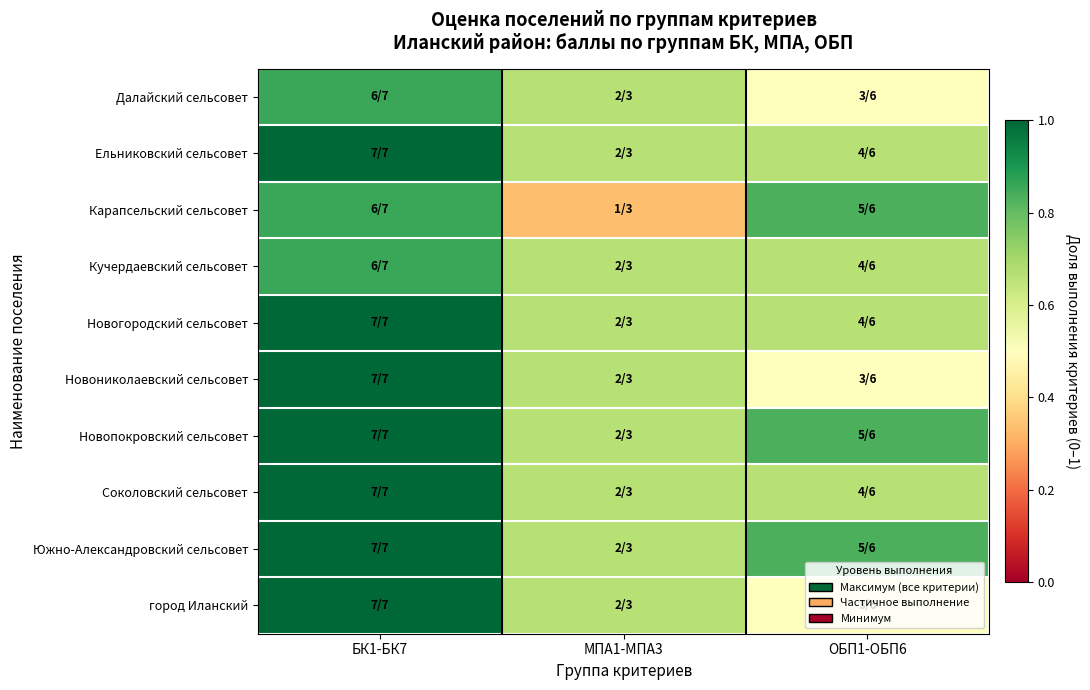

At which category does the chart reach its peak across all series?

БК1-БК7